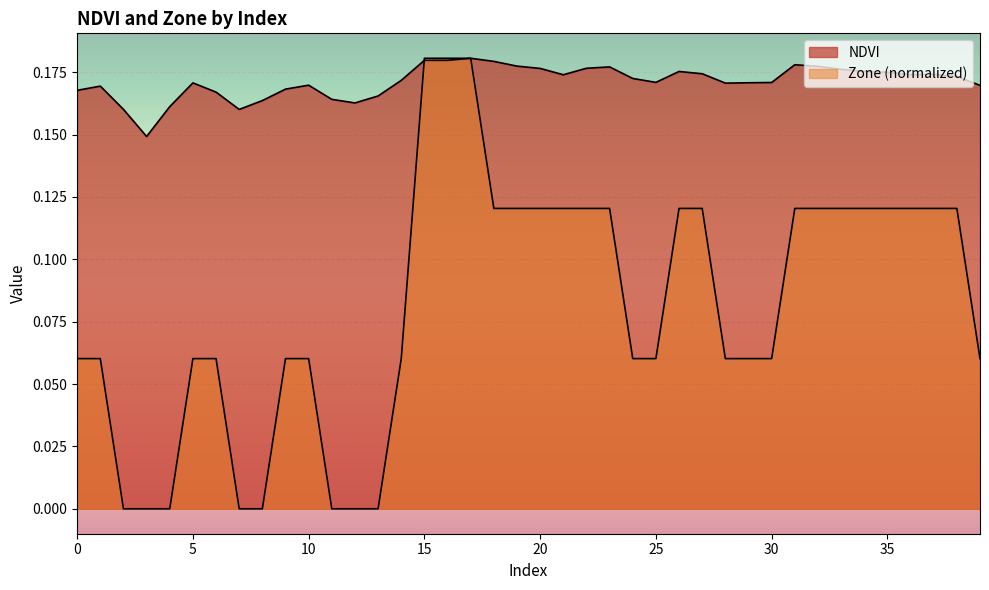

How many intersections are there between Zone and NDVI?

1